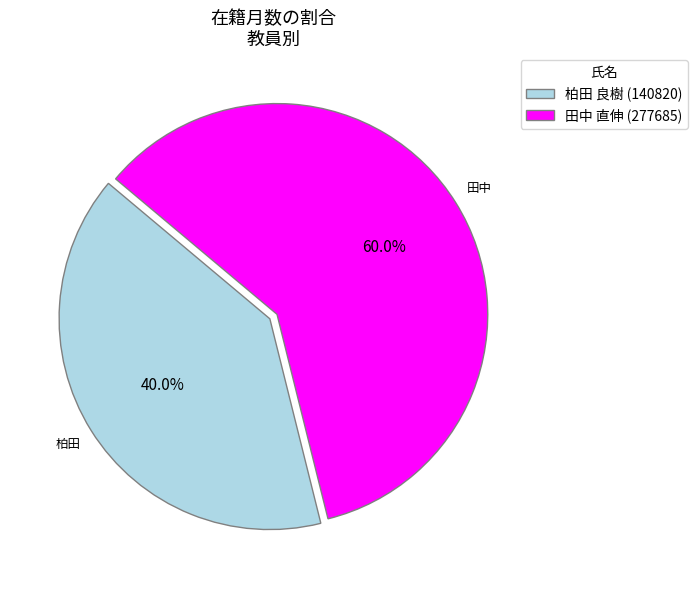

What is the smallest slice in the pie chart?

柏田 良樹 (140820)